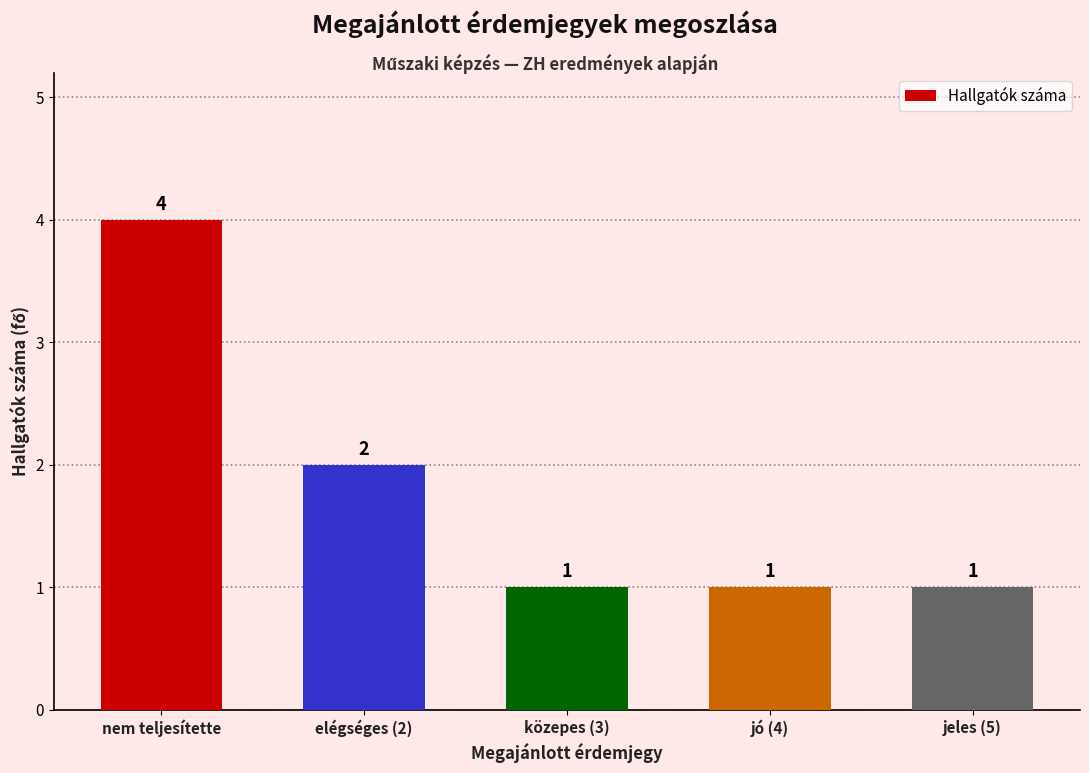

How many series are shown in this chart?

1